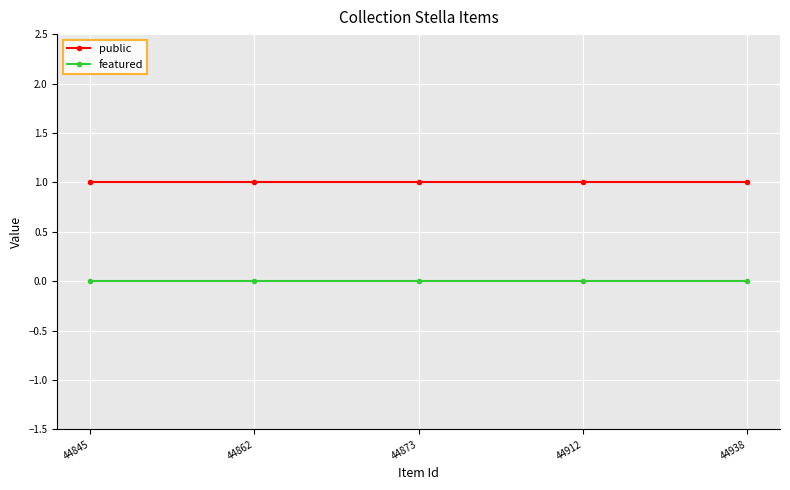

Reading left to right, transcribe all the data shown in this chart.

public: 44845=1	44862=1	44873=1	44912=1	44938=1
featured: 44845=0	44862=0	44873=0	44912=0	44938=0